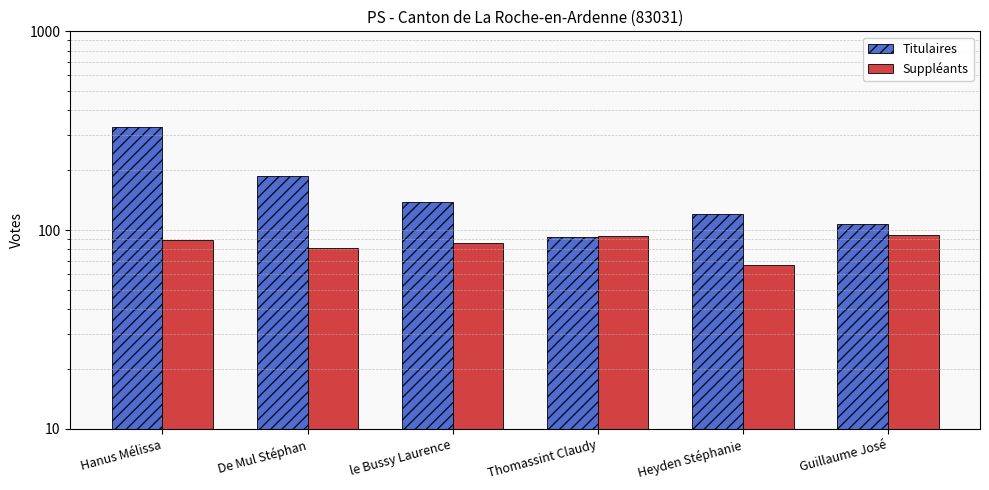

Rank the categories by Suppléants value from lowest to highest.

Heyden Stéphanie, De Mul Stéphan, le Bussy Laurence, Hanus Mélissa, Thomassint Claudy, Guillaume José